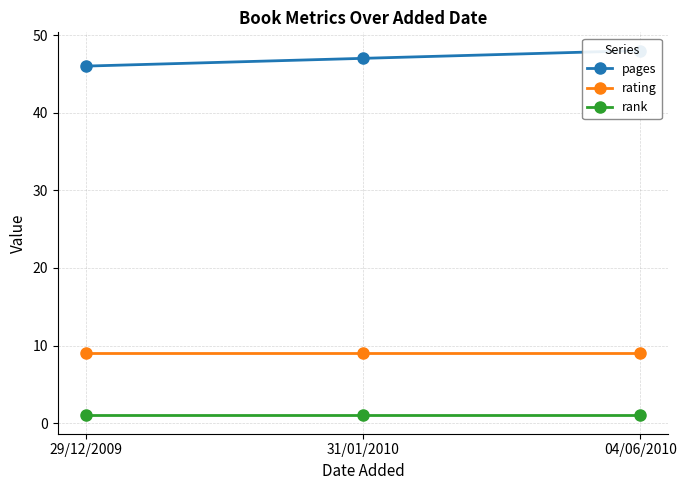

Reading right to left, list all the values displayed in this chart.

pages: 04/06/2010=48	31/01/2010=47	29/12/2009=46
rating: 04/06/2010=9	31/01/2010=9	29/12/2009=9
rank: 04/06/2010=1	31/01/2010=1	29/12/2009=1